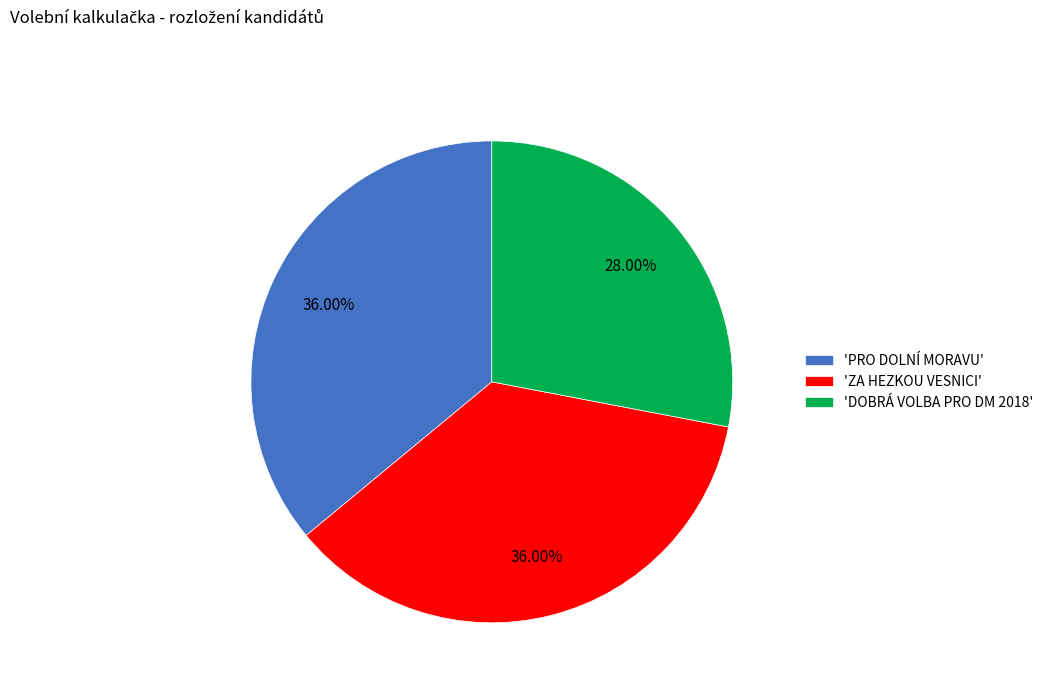

Between 'DOBRÁ VOLBA PRO DM 2018' and 'ZA HEZKOU VESNICI', which is larger?

'ZA HEZKOU VESNICI'